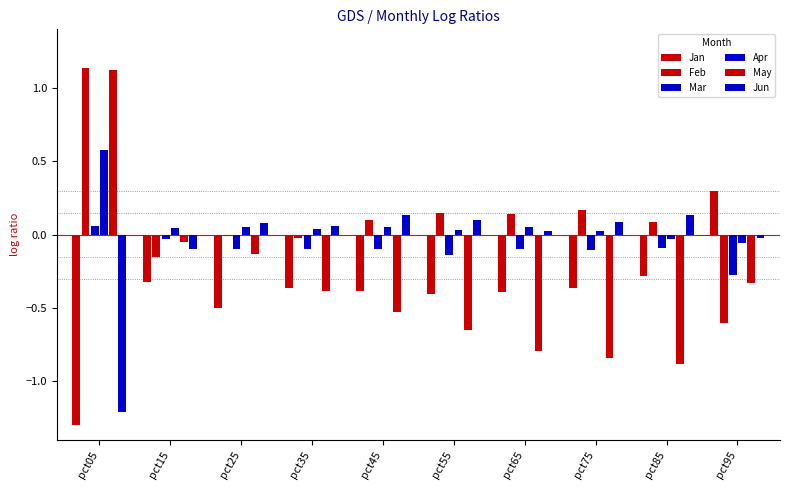

How many values in Jan are above zero?

1